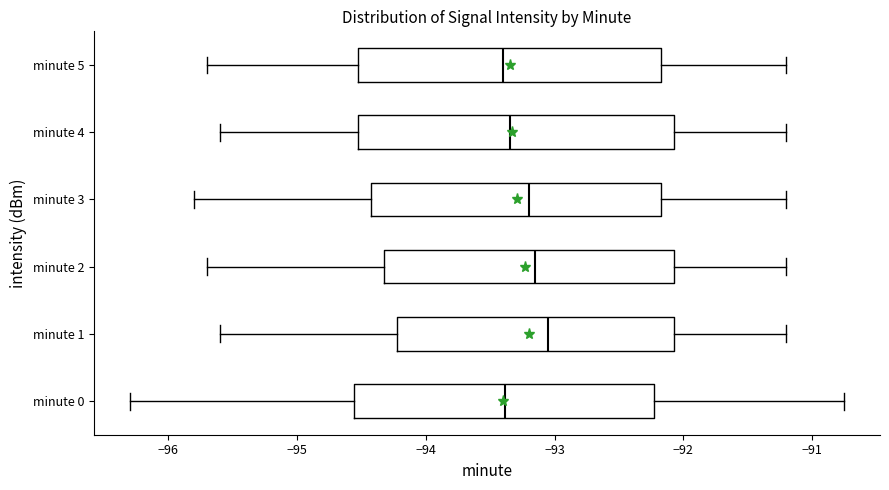

Reading bottom to top, read every box against the x-axis: the position of its median line, the range the box covers, and the ends of its whiskers. The values are not printed on the chart, so give them approximately, as read against the axis.

minute 0: median -93.4, box -94.6 to -92.2, whiskers -96.3 to -90.7
minute 1: median -93.0, box -94.2 to -92.1, whiskers -95.6 to -91.2
minute 2: median -93.1, box -94.3 to -92.1, whiskers -95.7 to -91.2
minute 3: median -93.2, box -94.4 to -92.2, whiskers -95.8 to -91.2
minute 4: median -93.3, box -94.5 to -92.1, whiskers -95.6 to -91.2
minute 5: median -93.4, box -94.5 to -92.2, whiskers -95.7 to -91.2